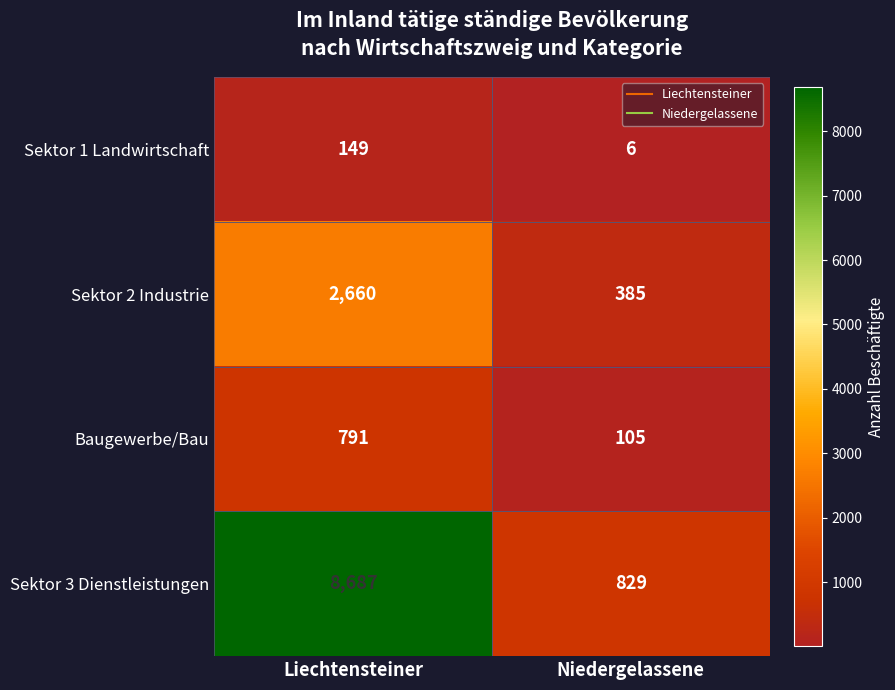

What is the greatest value displayed?

8687